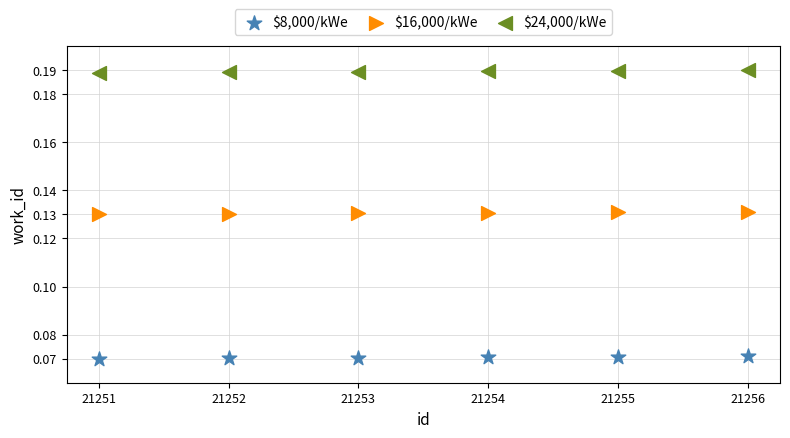

Which series contains the highest Y value?

$24,000/kWe